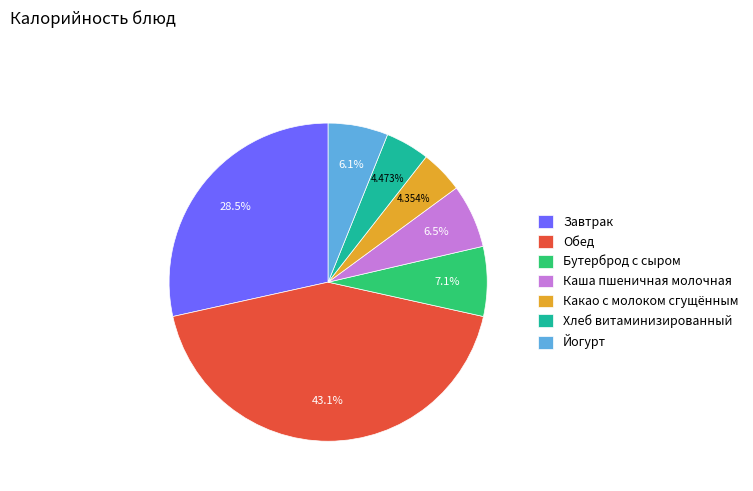

Between Хлеб витаминизированный and Обед, which is larger?

Обед